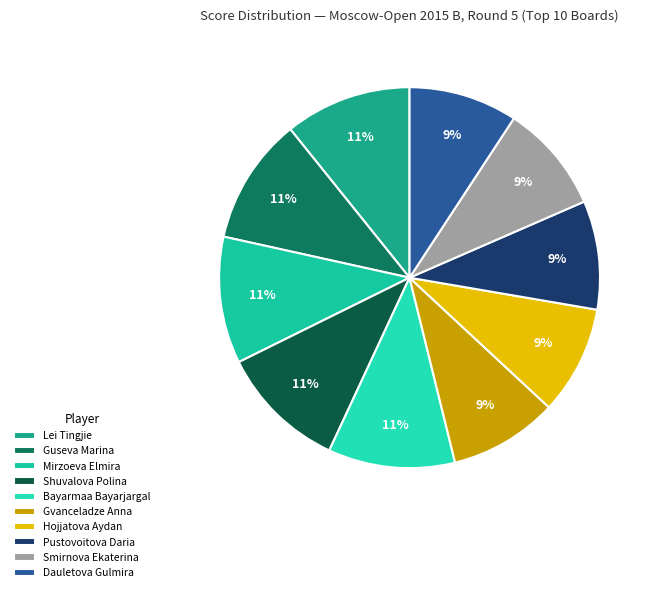

To the nearest percent, what percentage of the pie is Hojjatova Aydan?

9%